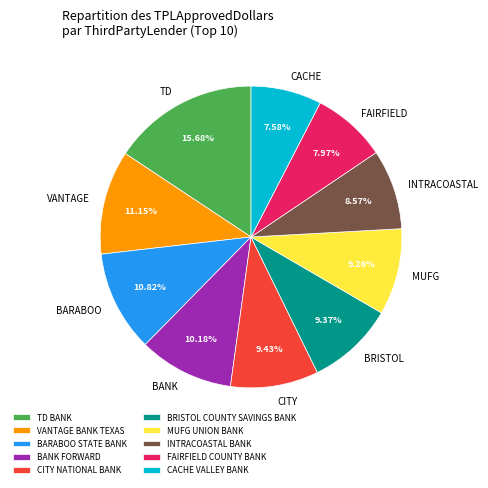

To the nearest percent, what is the difference between the TD BANK and CACHE VALLEY BANK slice percentages?

8%